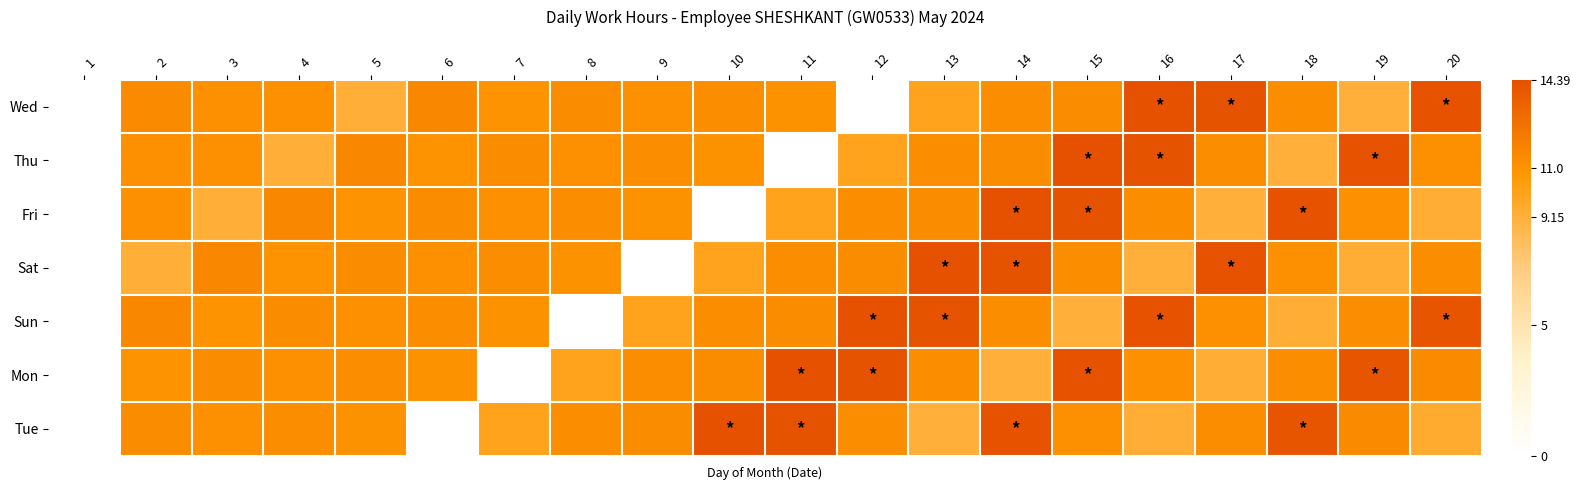

List the series in order of their overall mean, highest first.

Wed, Thu, Fri, Sat, Sun, Mon, Tue